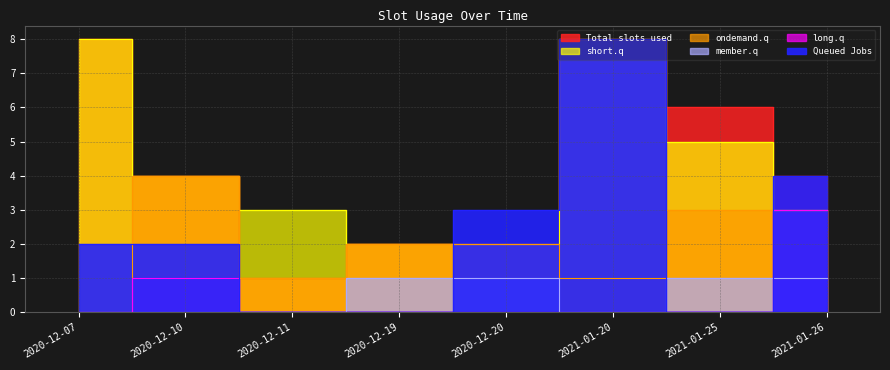

The value of Total slots used at 2020-12-07 is 8. True or false?

True